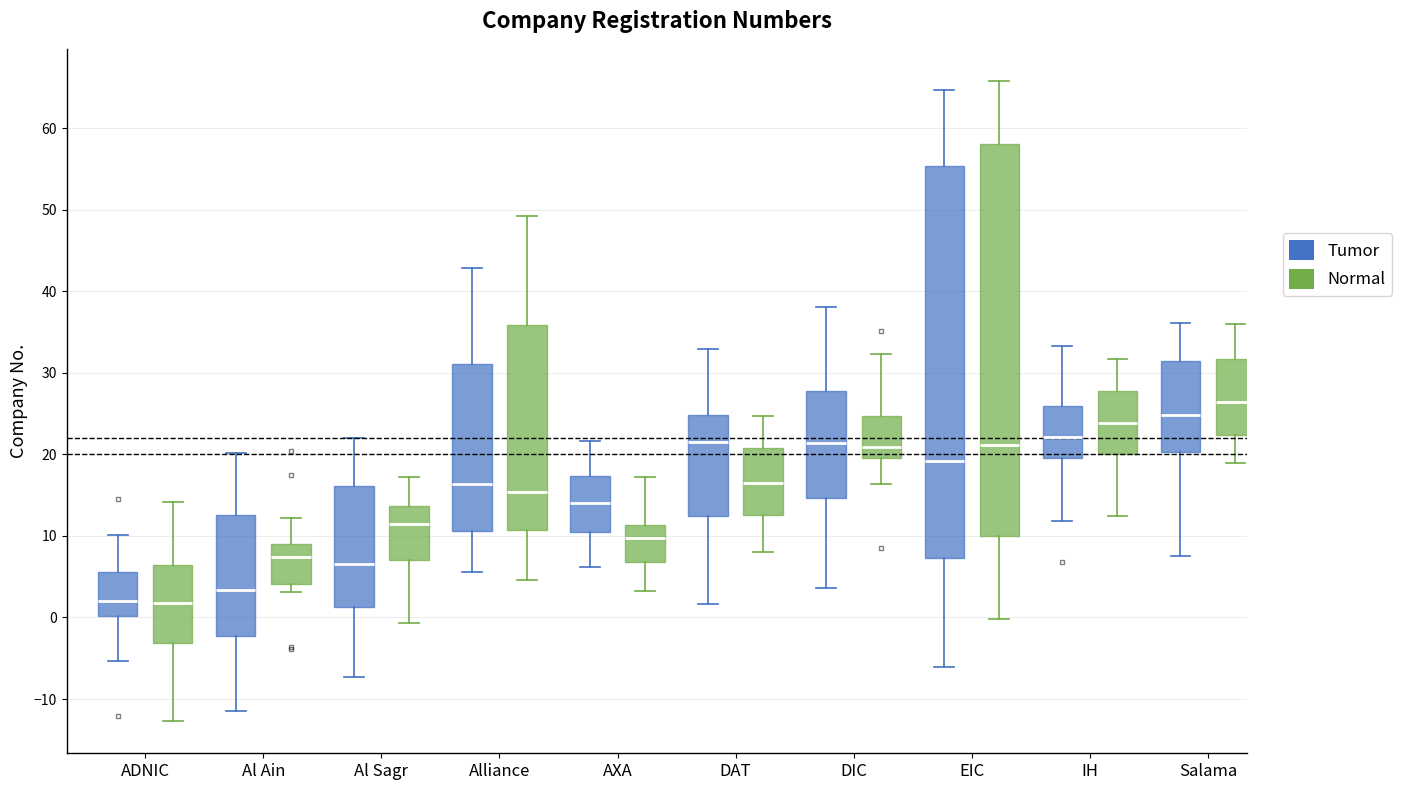

Where is the upper edge of the box for ADNIC (Normal) on the y-axis? The values are not printed on the chart, so give them approximately, as read against the axis.

6